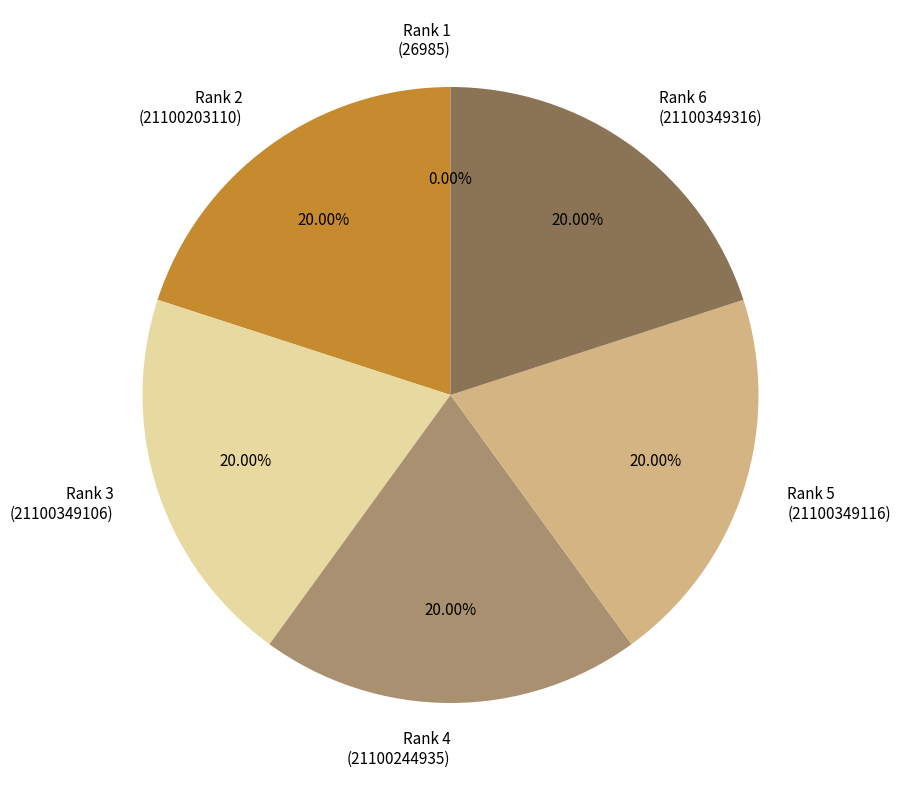

Do Rank 2 (21100203110) and Rank 4 (21100244935) together represent more than half of the pie?

No